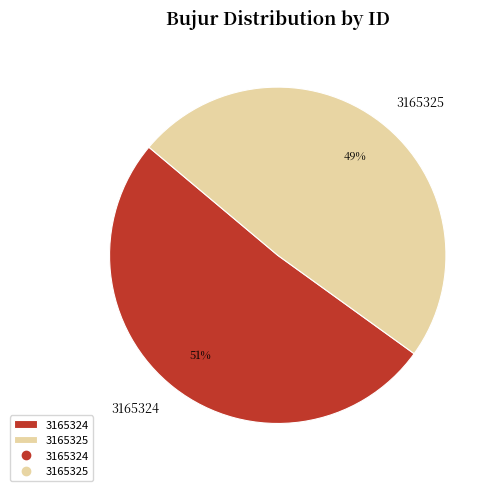

Do 3165324 and 3165325 together represent more than half of the pie?

Yes